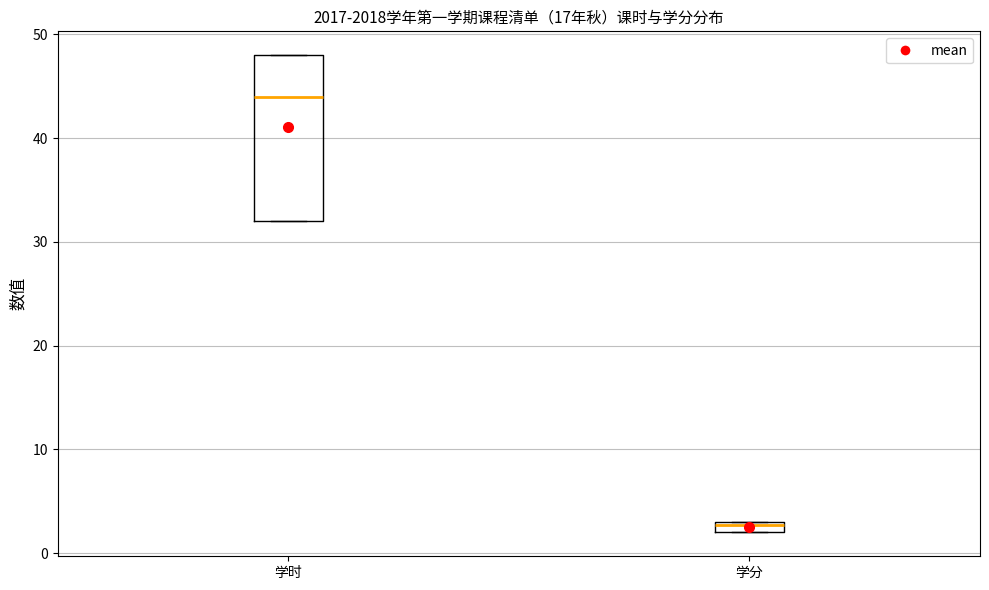

Which box's median line is the lowest?

学分